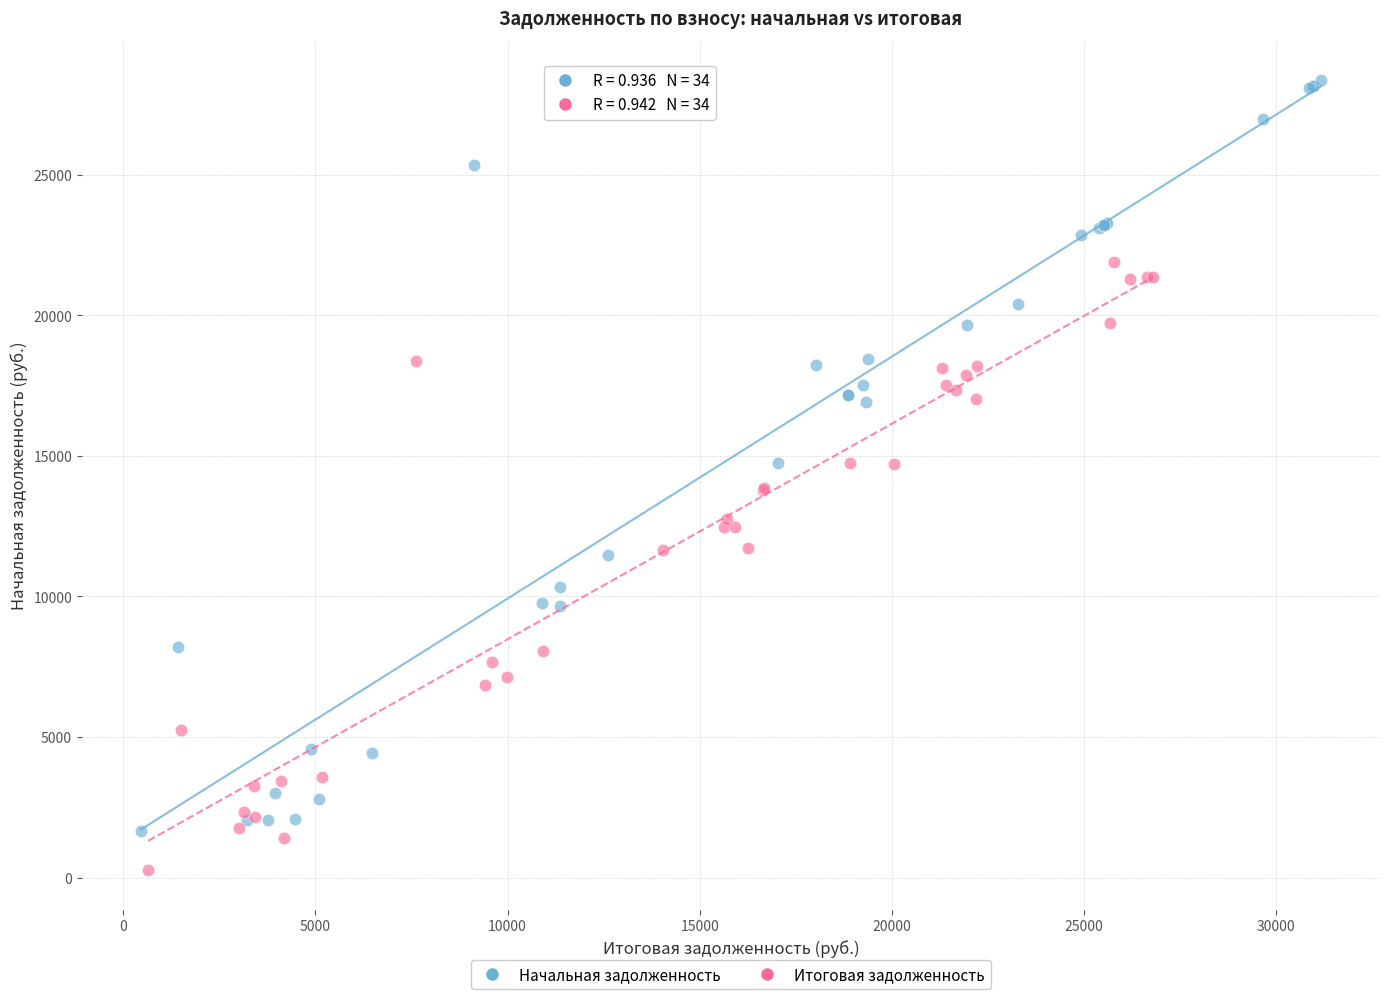

Which series contains the lowest Y value?

Итоговая задолженность